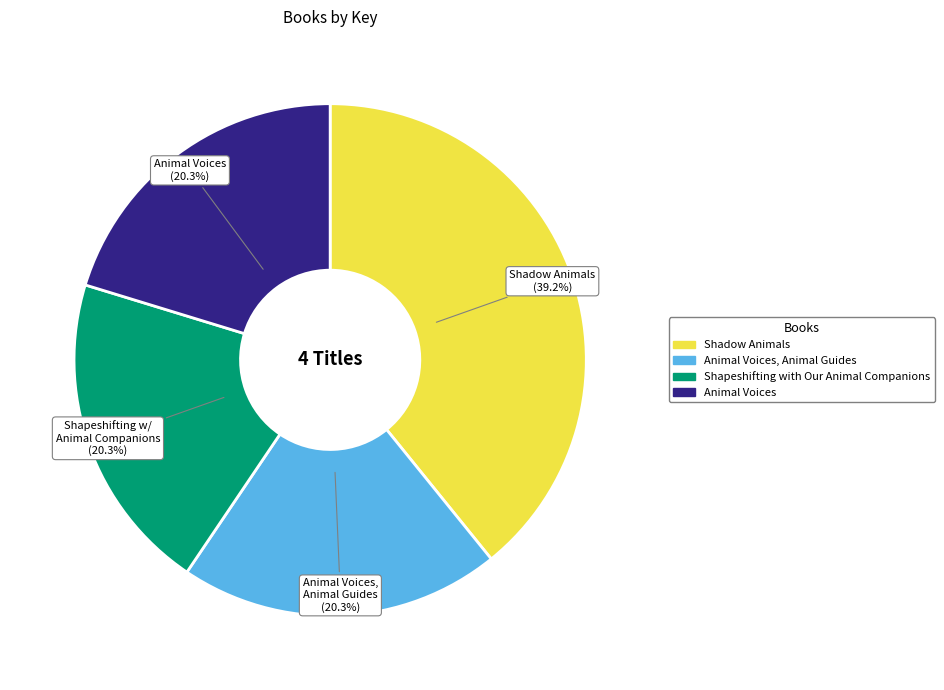

Combined, do Animal Voices, Animal Guides and Shadow Animals account for over 50%?

Yes